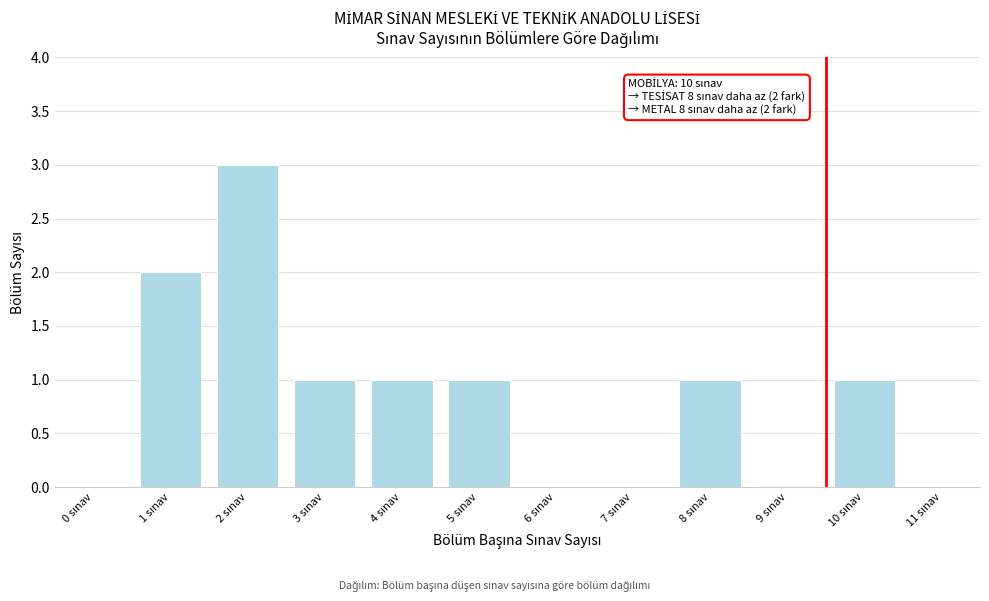

What is the sum of all values?

10